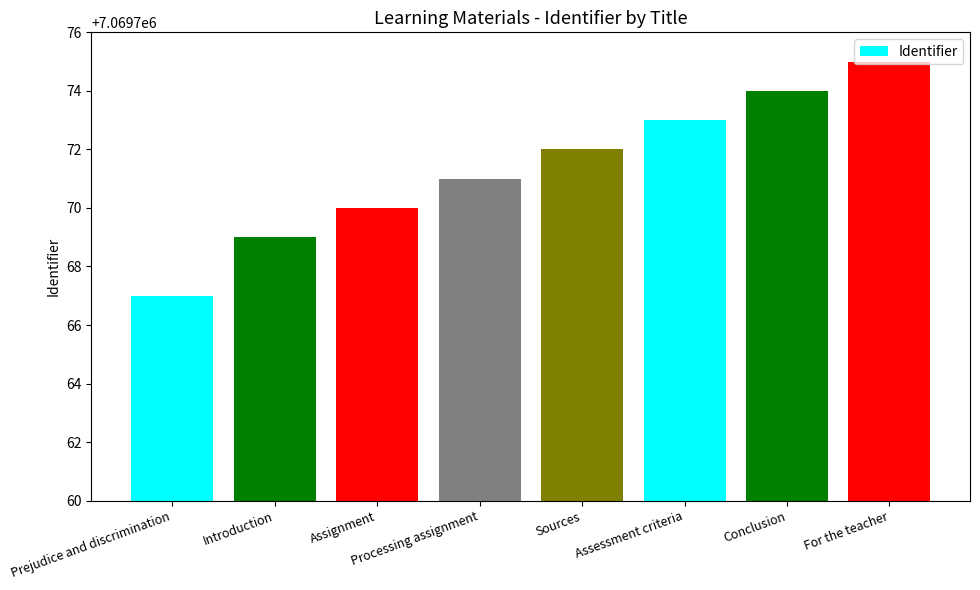

Rank the categories by value from lowest to highest.

Prejudice and discrimination, Introduction, Assignment, Processing assignment, Sources, Assessment criteria, Conclusion, For the teacher